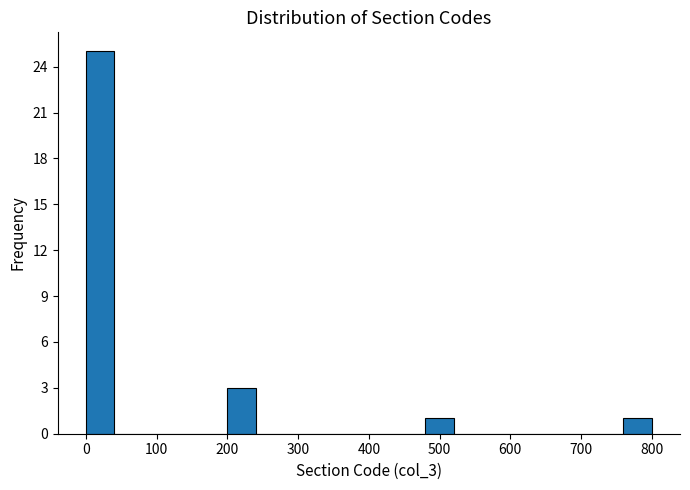

Over which range of the x-axis is the bar tallest?

0 to 40